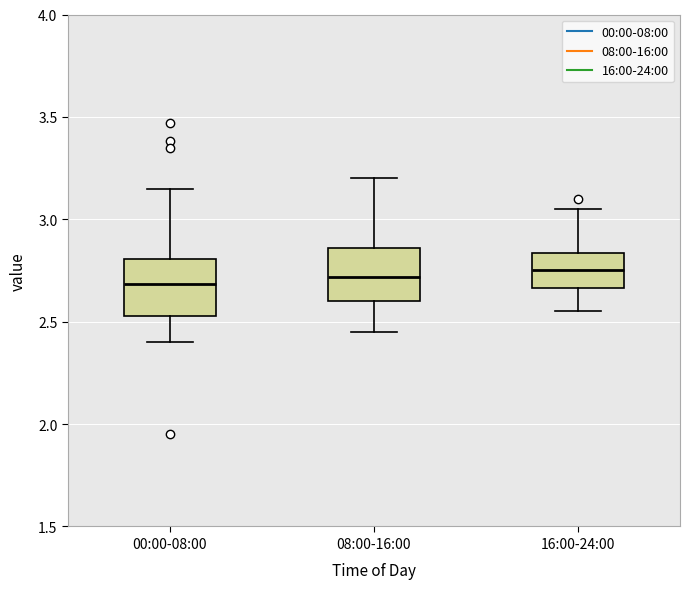

Where is the lower edge of the box for 16:00-24:00 on the y-axis? The values are not printed on the chart, so give them approximately, as read against the axis.

2.65